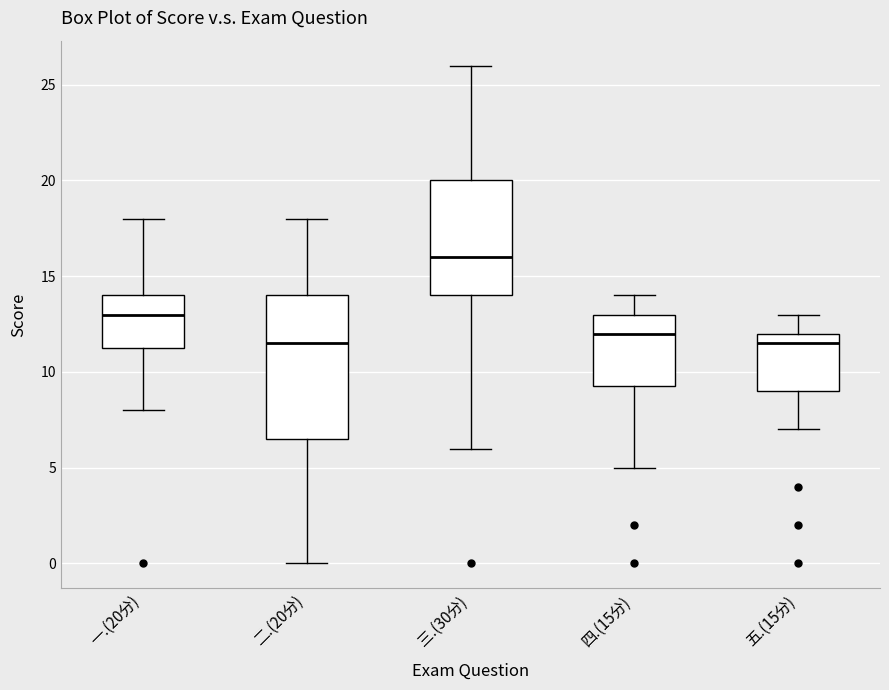

Comparing the boxes themselves (not the whiskers), which one is the tallest?

二.(20分)